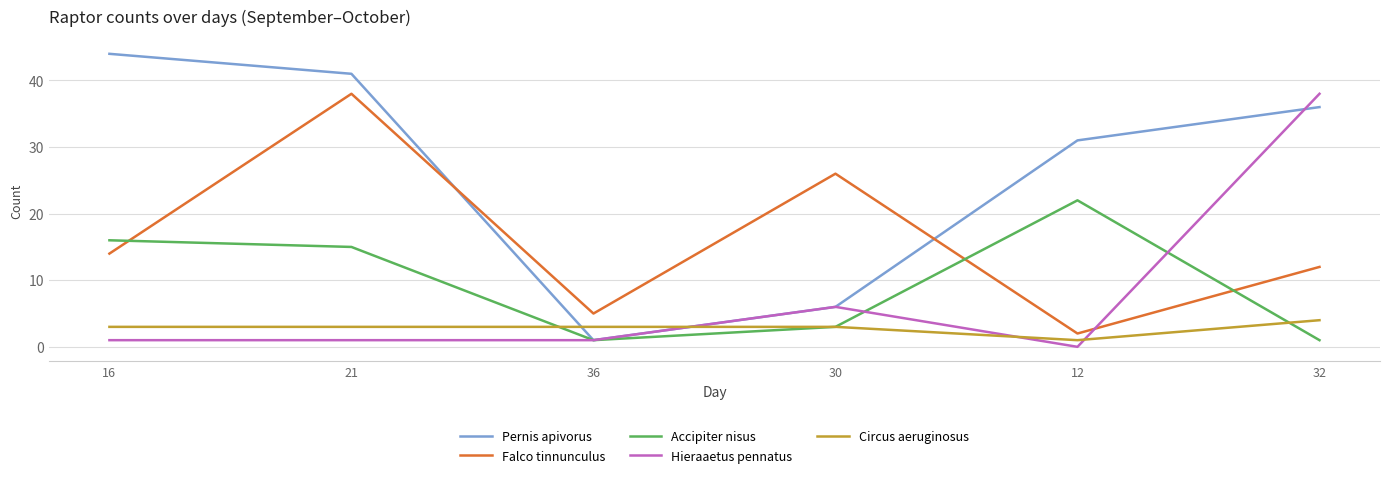

In Falco tinnunculus, how many points are higher than both neighbors (excluding endpoints)?

2